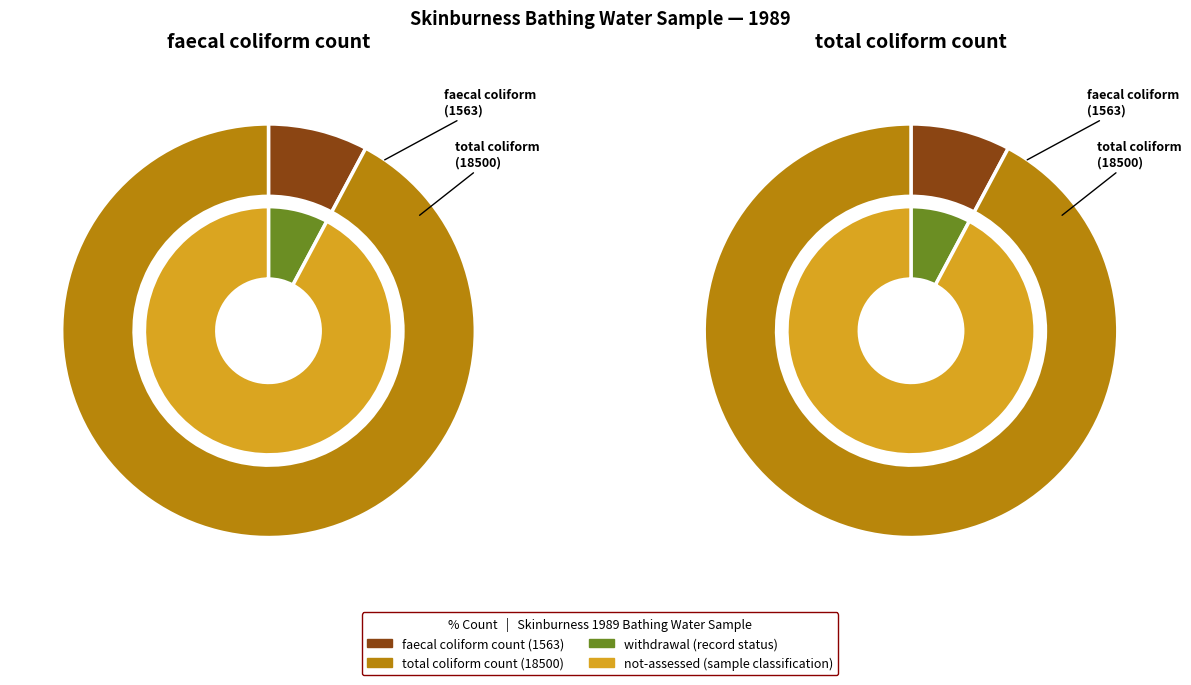

To the nearest percent, what is the combined percentage of withdrawal and not-assessed?

100%